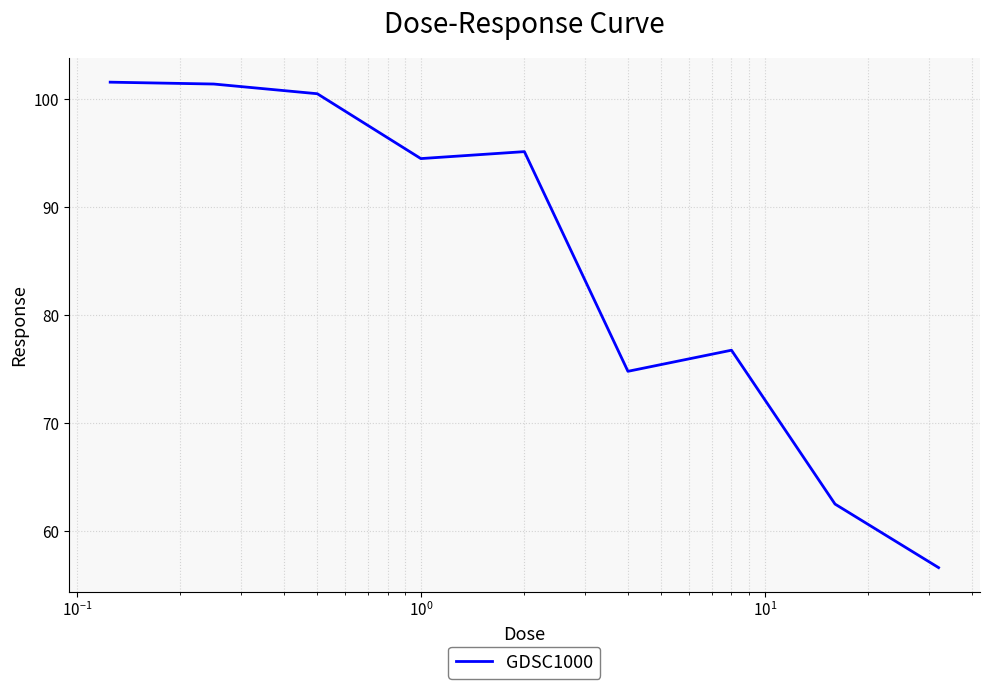

What is the difference between the maximum and minimum values?

45.0